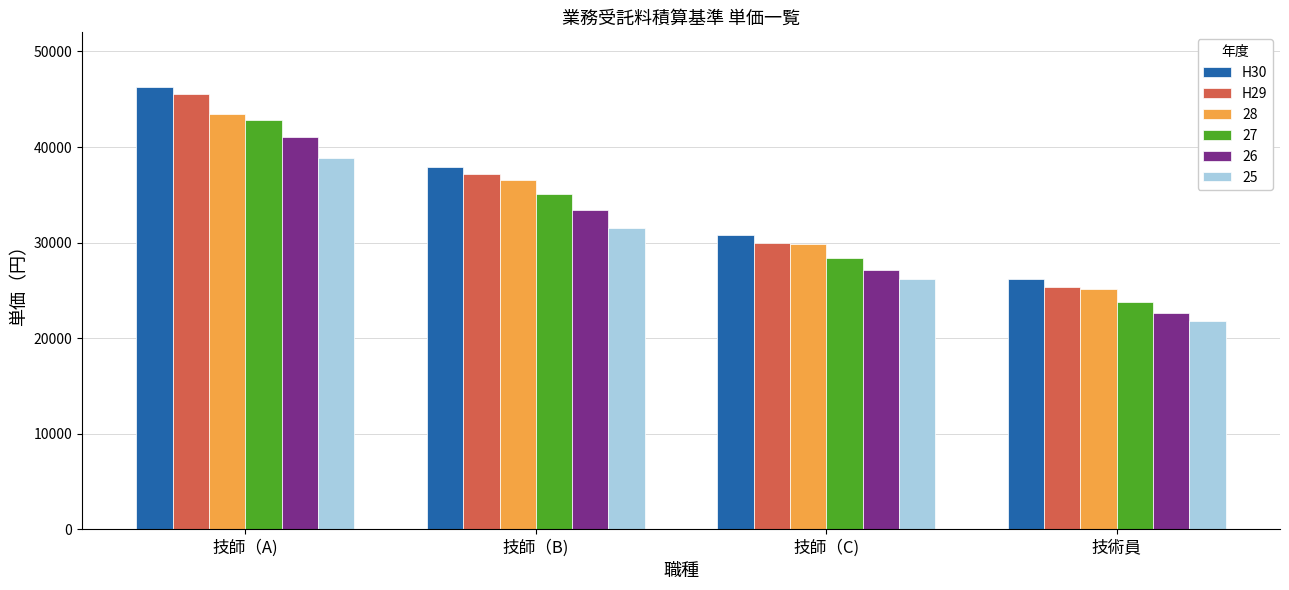

What value does the H30 series have at 技術員, to the nearest 50?

26200